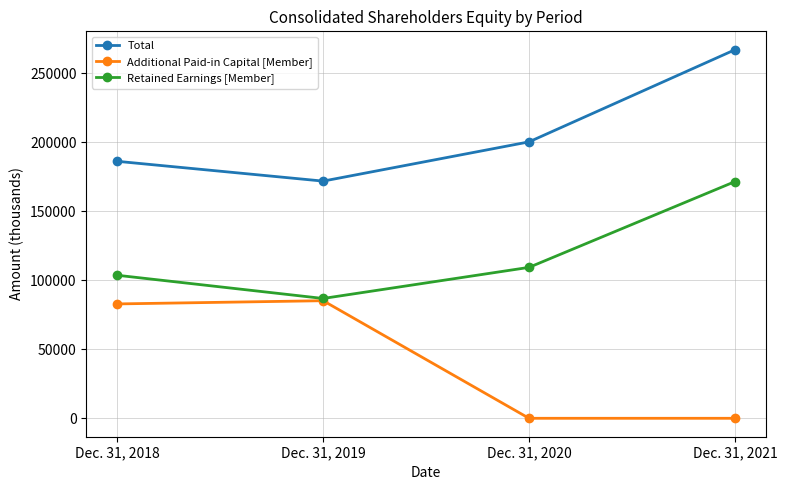

How many lines are shown in the chart?

3